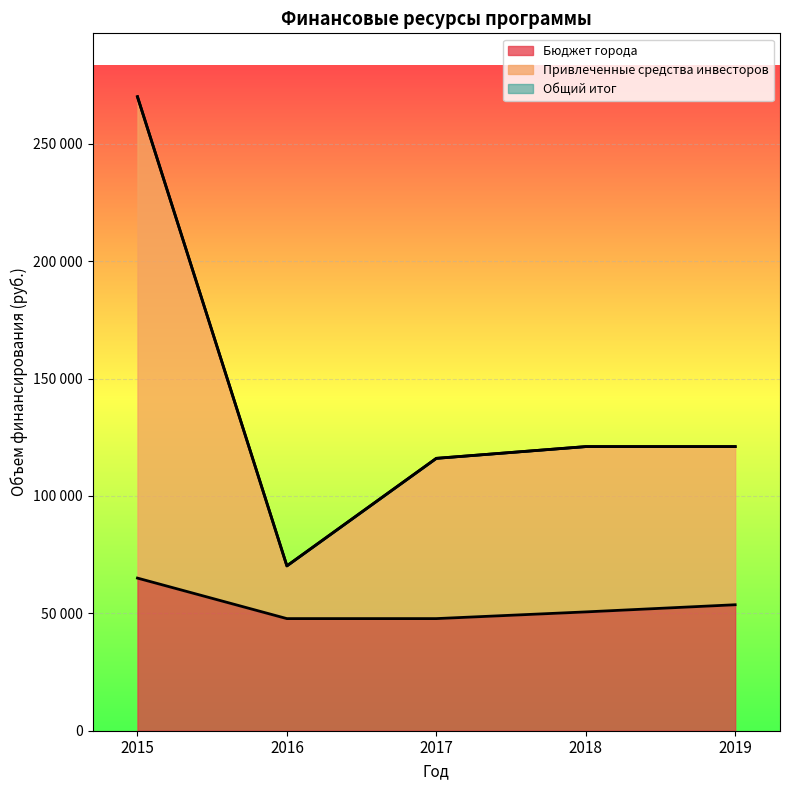

What is the sum of the Привлеченные средства инвесторов values at 2018 and 2016?

191200